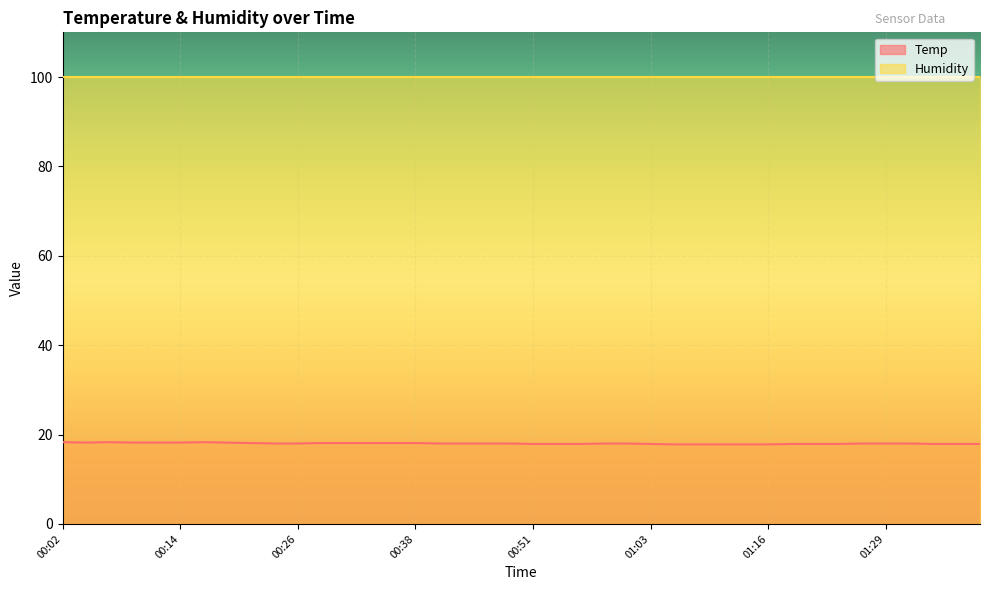

List the labels in order of value, smallest first.

01:05, 01:08, 01:11, 01:13, 01:16, 00:51, 00:53, 00:55, 01:03, 01:18, 01:21, 01:24, 01:34, 01:36, 01:39, 00:24, 00:26, 00:41, 00:43, 00:46, 00:48, 00:58, 01:00, 01:26, 01:29, 01:32, 00:21, 00:29, 00:31, 00:34, 00:36, 00:38, 00:04, 00:09, 00:12, 00:14, 00:19, 00:02, 00:07, 00:16